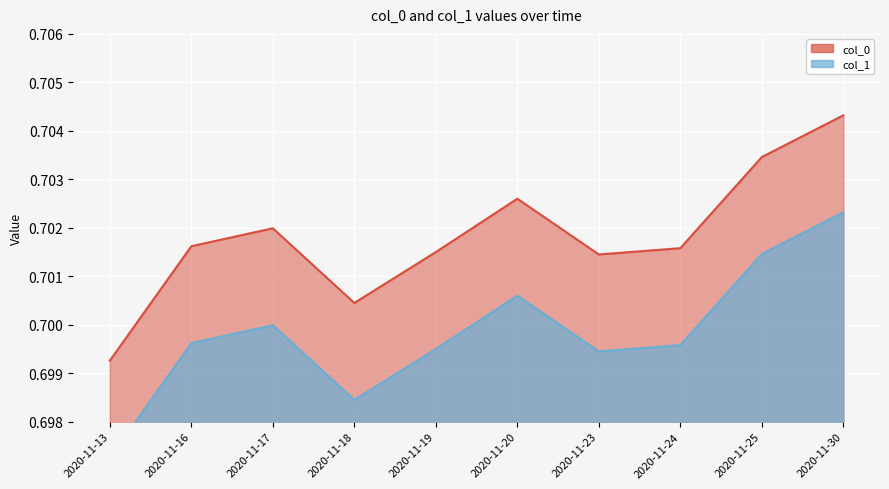

True or false: col_0 has a value of 0.7 at 2020-11-24.

True